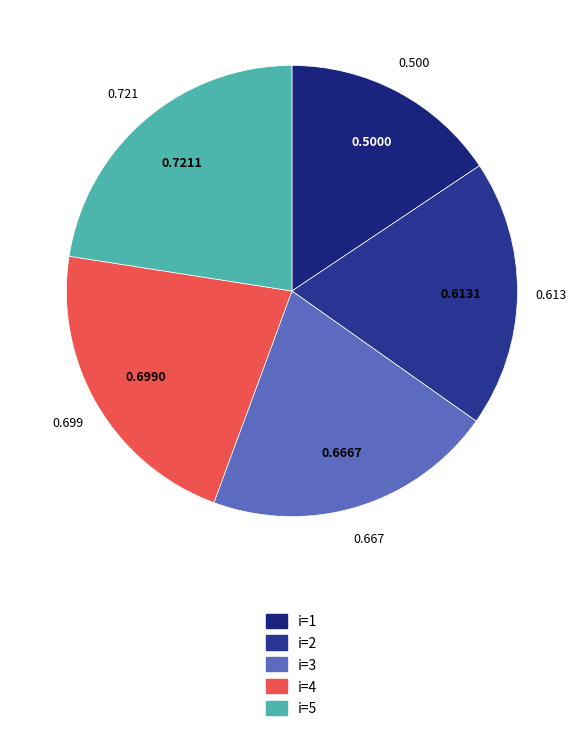

Is there any slice that represents more than half of the pie?

No